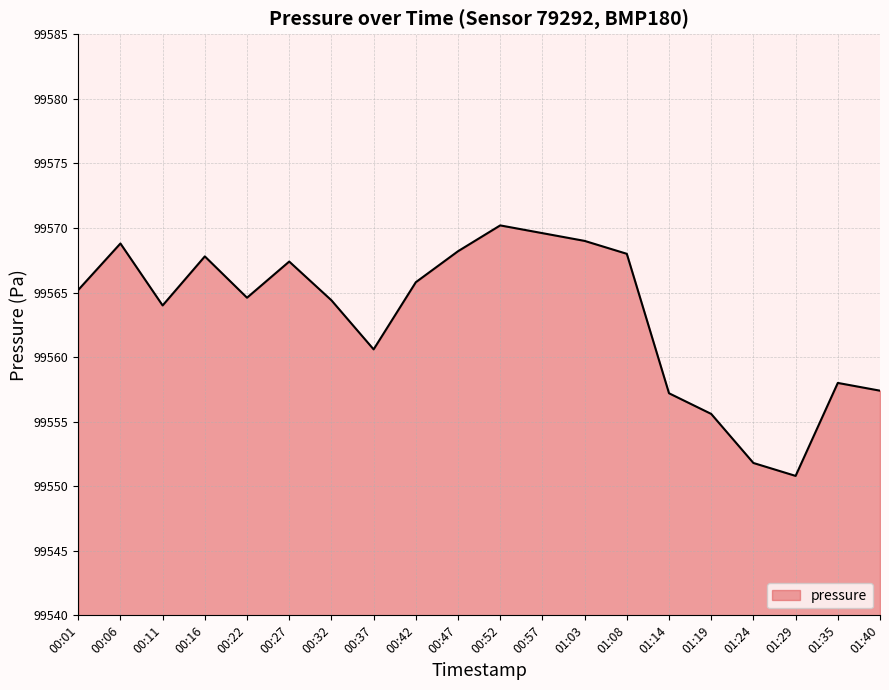

Where is the first local minimum?

00:11